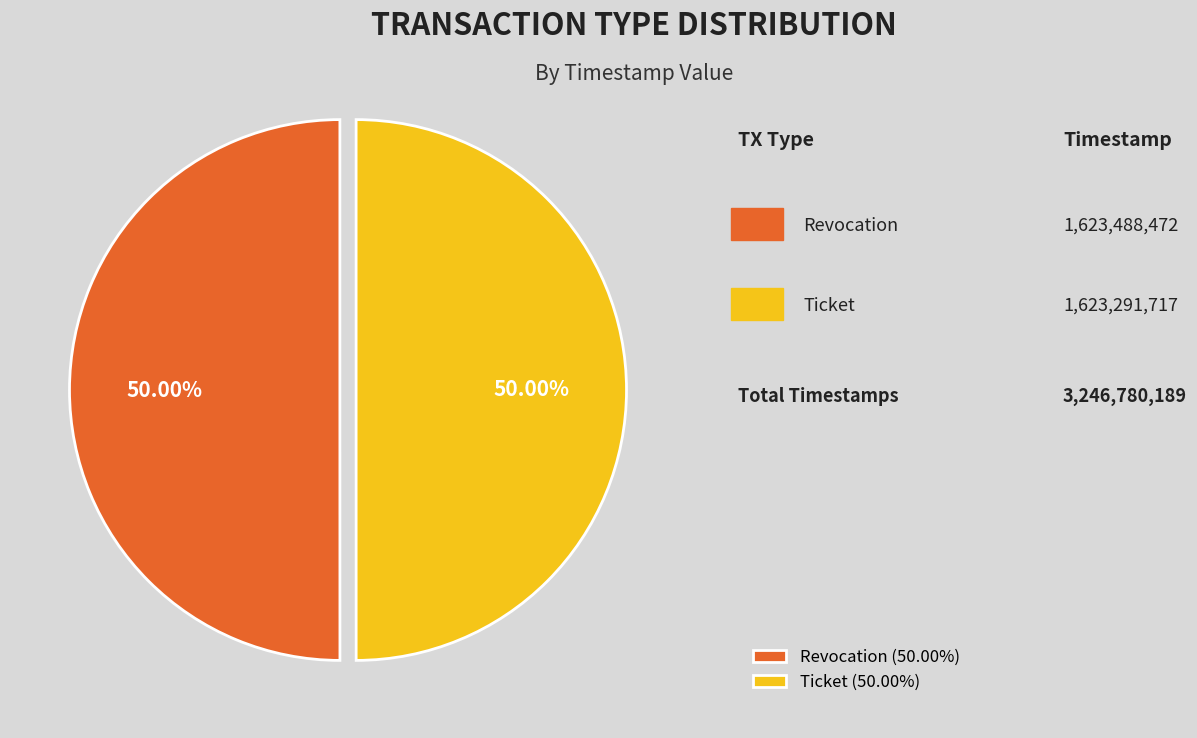

To the nearest percent, what percentage of the pie is Revocation?

50%